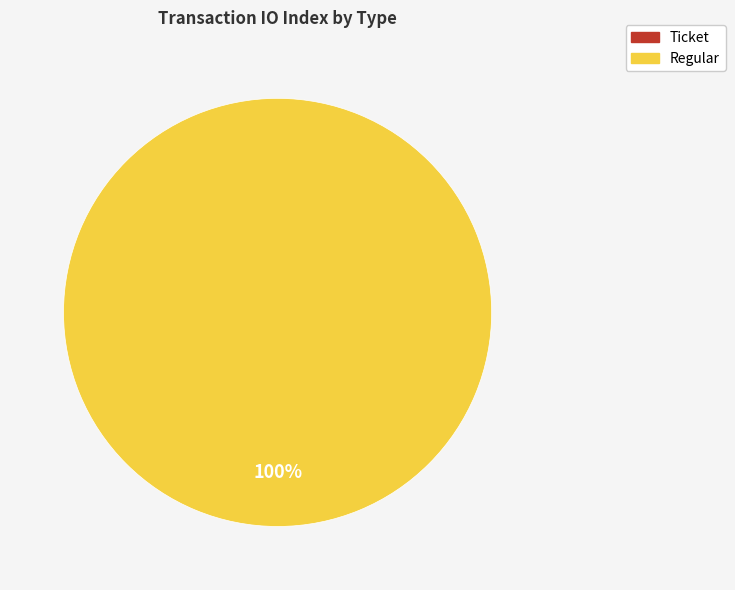

The Regular slice represents 100% of the pie. True or false?

True